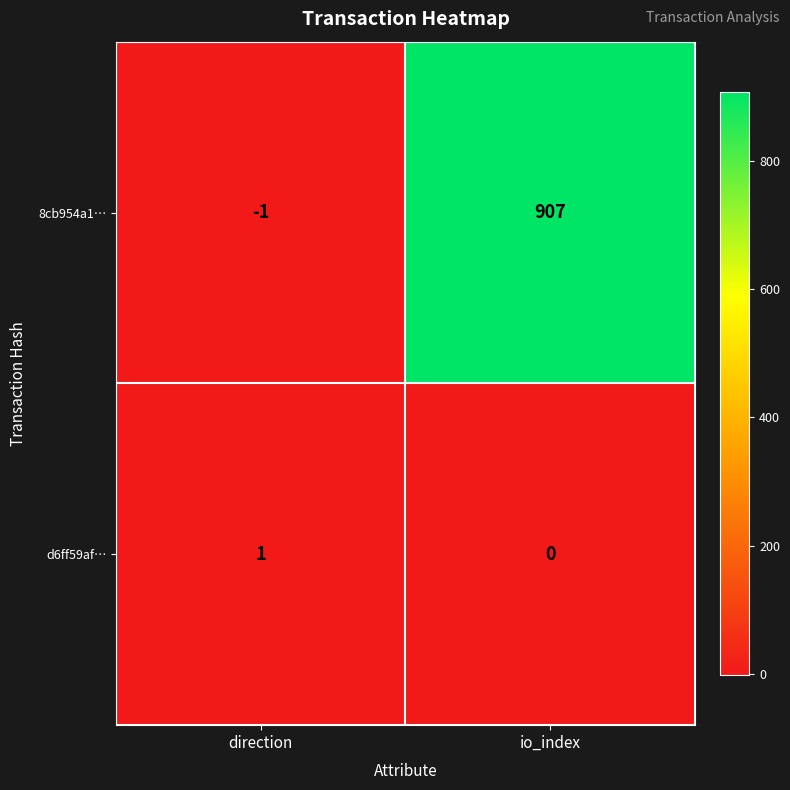

At how many categories does at least one series exceed 2?

1